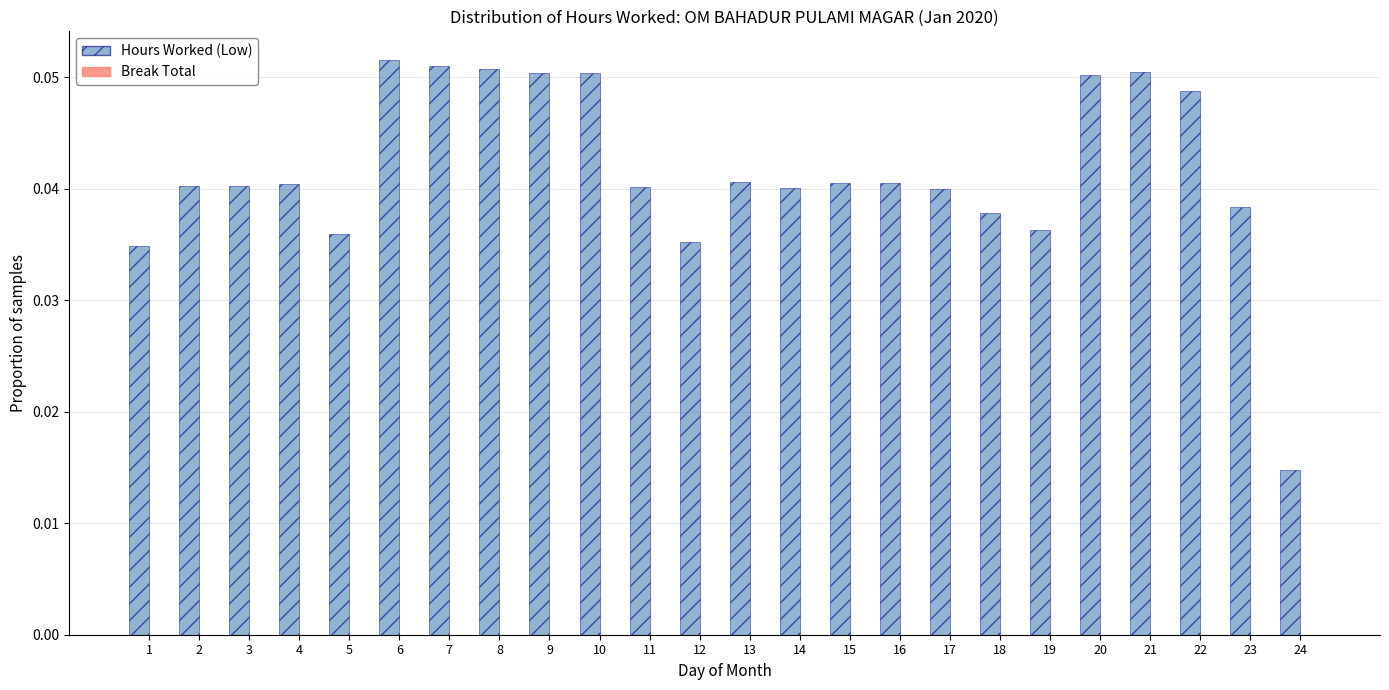

Does the chart contain any negative values?

No